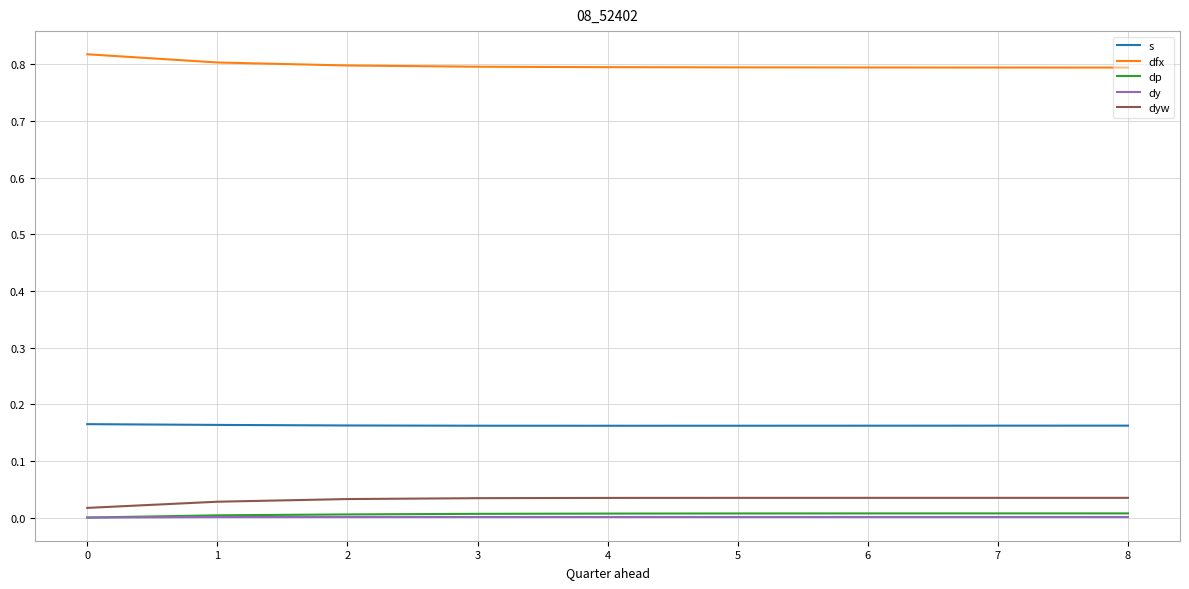

True or false: dyw and s intersect in this chart.

False